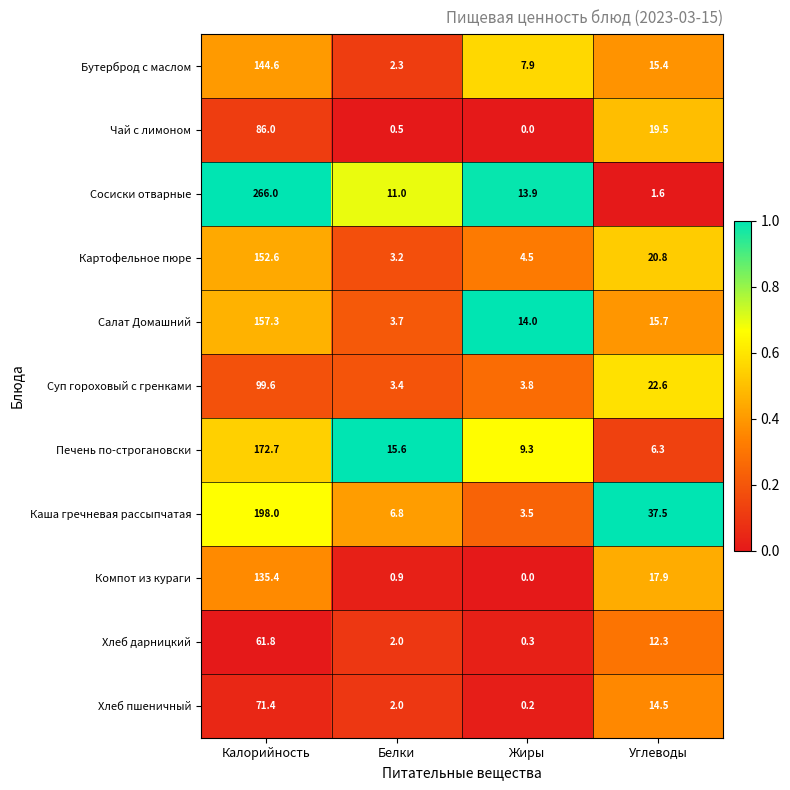

At which category is the sum across all series the highest?

Калорийность